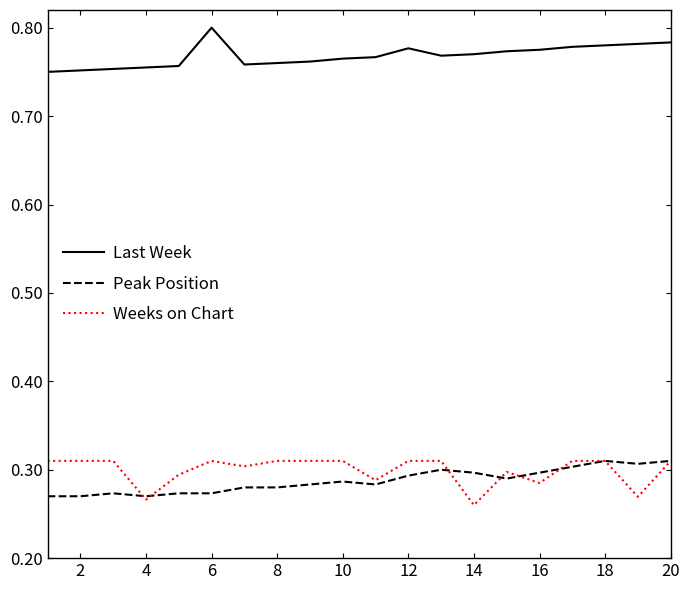

True or false: Last Week and Peak Position cross at least once.

False